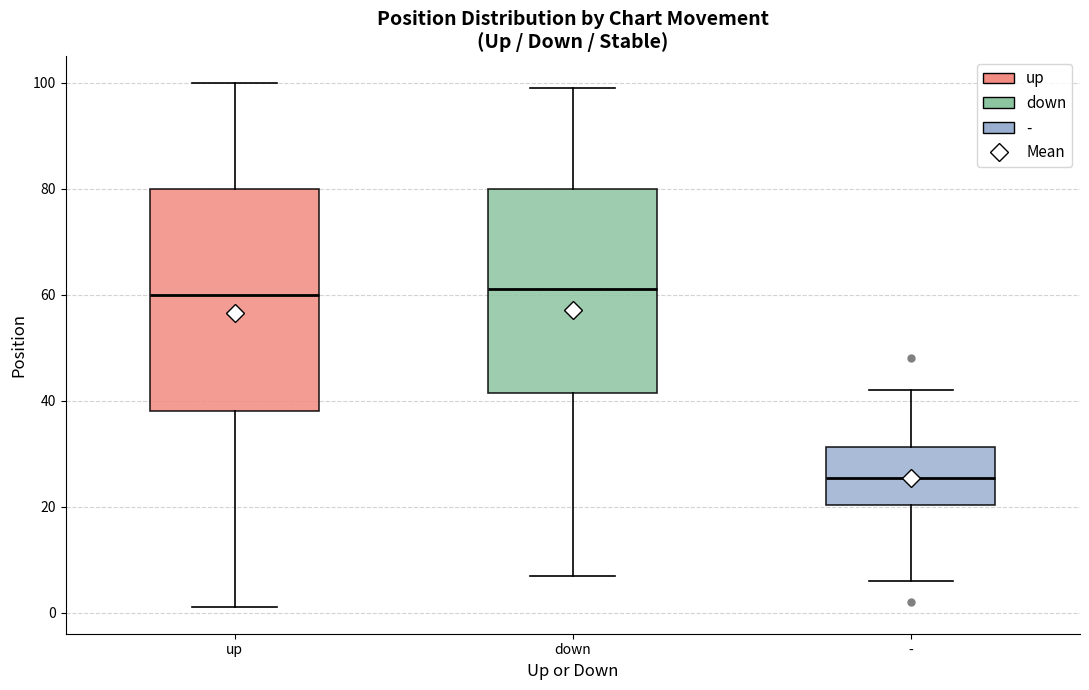

Where is the upper edge of the box for up on the y-axis? The values are not printed on the chart, so give them approximately, as read against the axis.

80